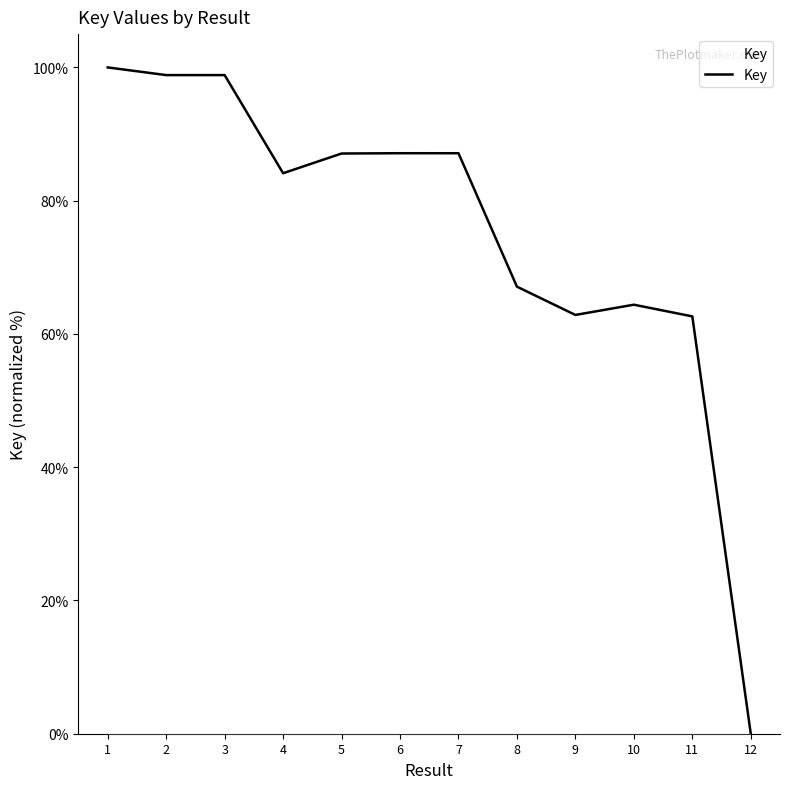

What is the difference between the values at 5 and 3?

11.8